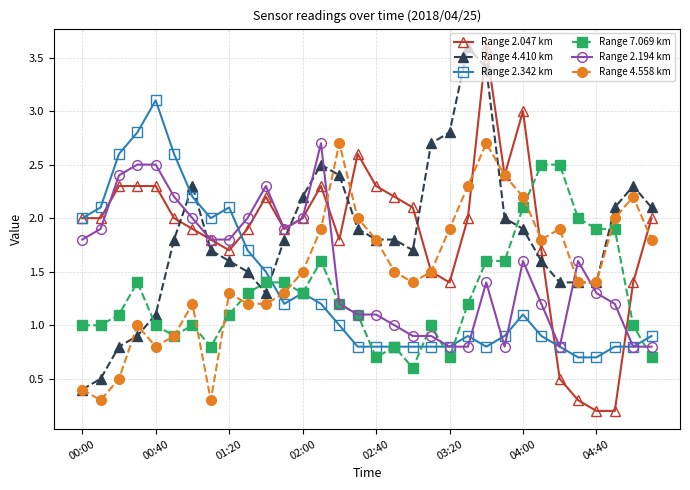

How many times do Range 2.342 km and Range 4.410 km cross each other?

3